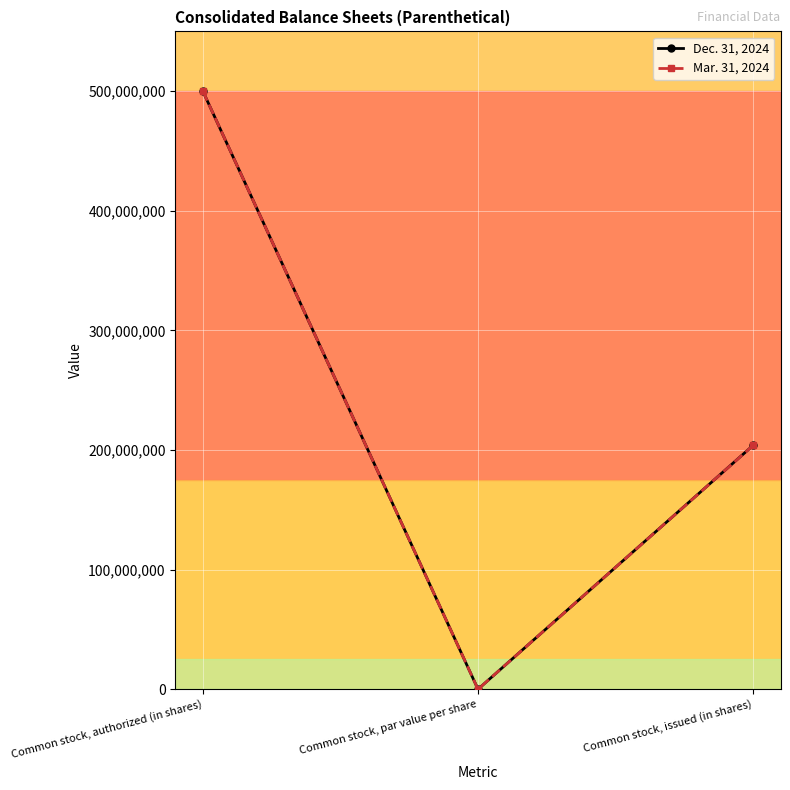

What position from the left is Common stock, authorized (in shares)?

1